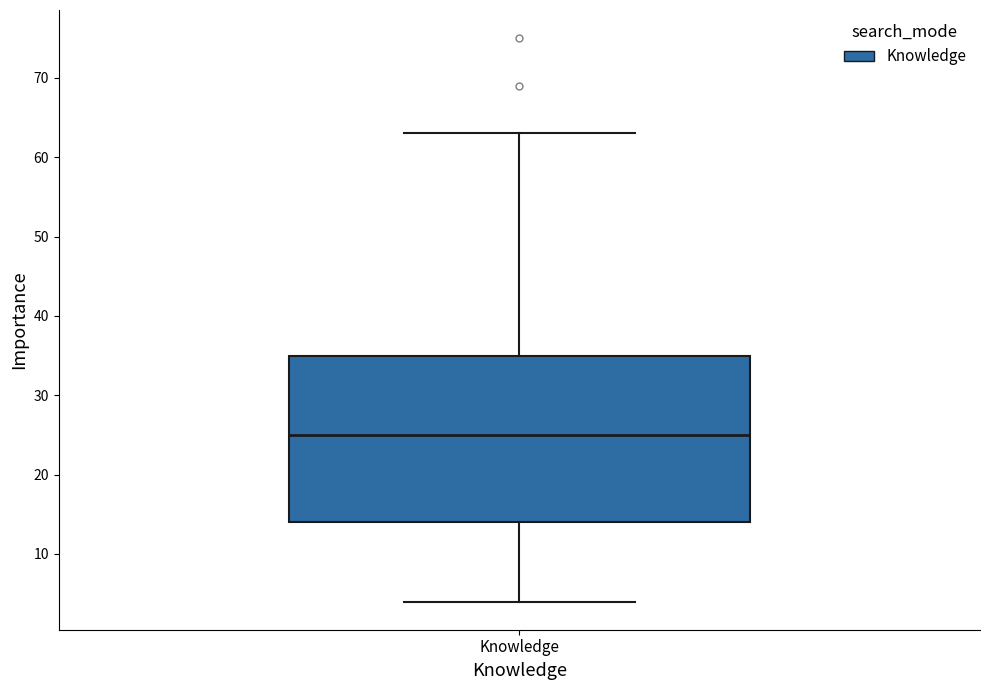

Read this box plot against the y-axis: the position of the median line, the range covered by the box, and the ends of both whiskers. The values are not printed on the chart, so give them approximately, as read against the axis.

median 25, box 14 to 35, whiskers 4 to 63